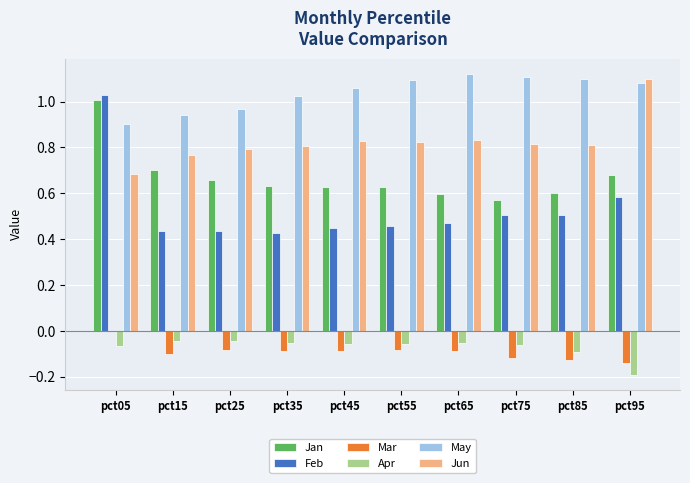

Where does the Mar series first go above 0?

pct05